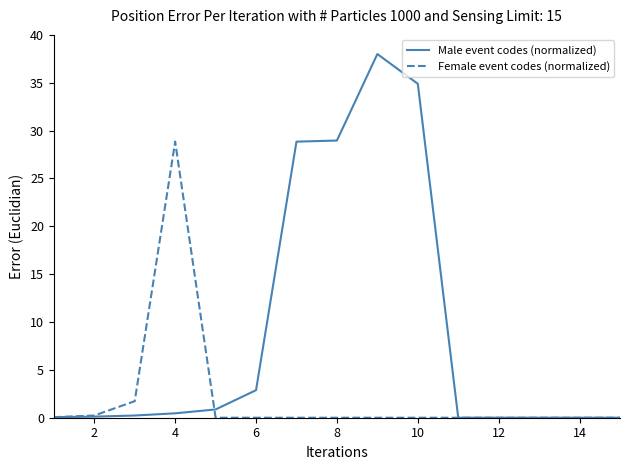

What are all the series names shown in the legend?

Male event codes (normalized), Female event codes (normalized)